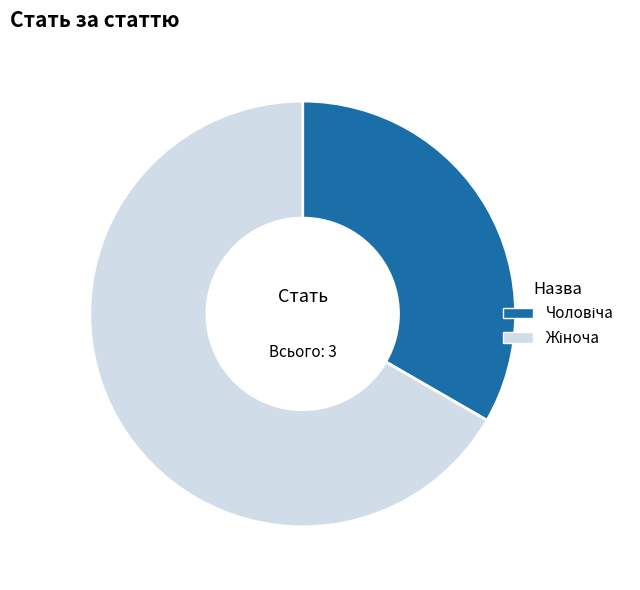

Is there a majority slice in this chart?

Yes